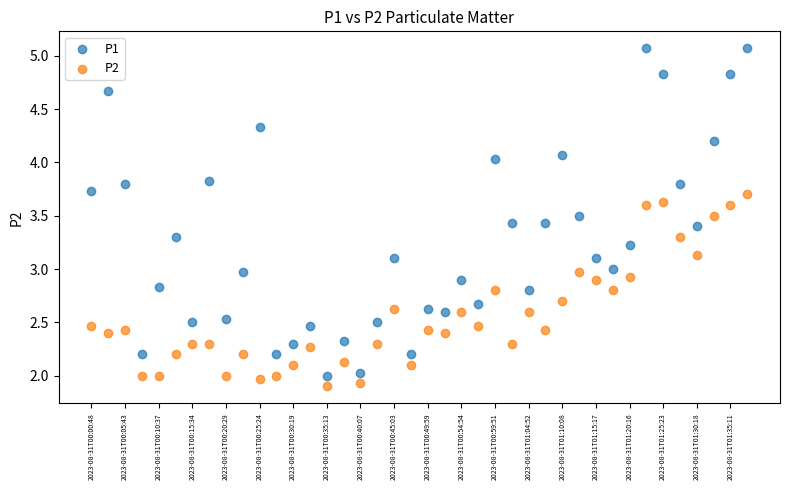

Which series reaches the minimum Y coordinate?

P2